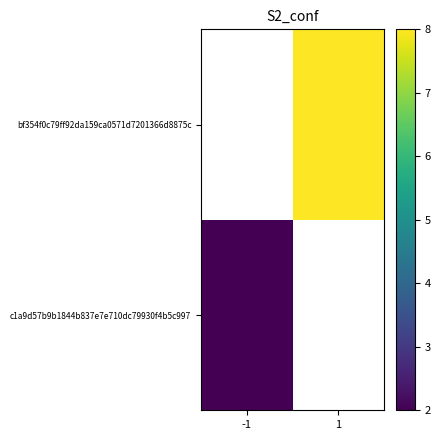

The bf354f0c79ff92da159ca0571d7201366d8875c series shows 8.0 at 1. True or false?

True